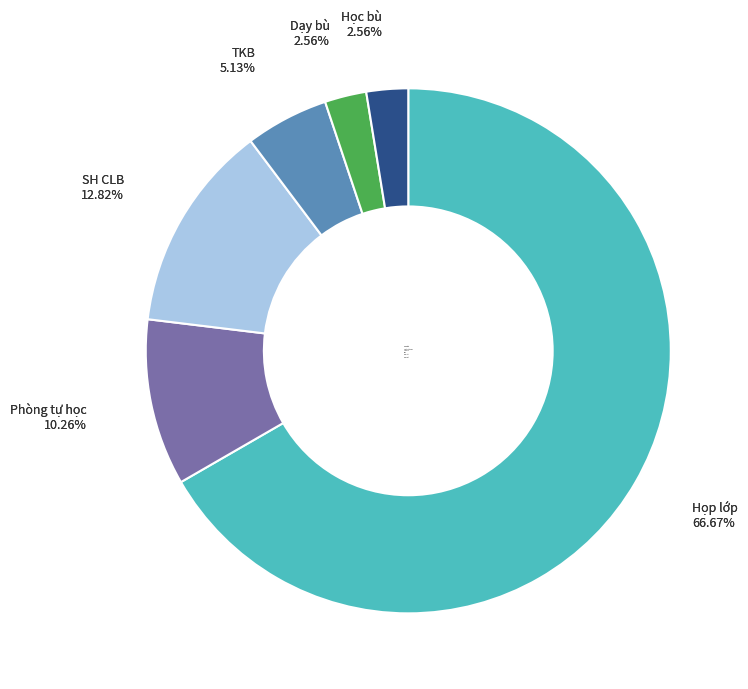

Rank the categories by value from lowest to highest.

Dạy bù, Học bù, TKB, Phòng tự học, SH CLB, Họp lớp